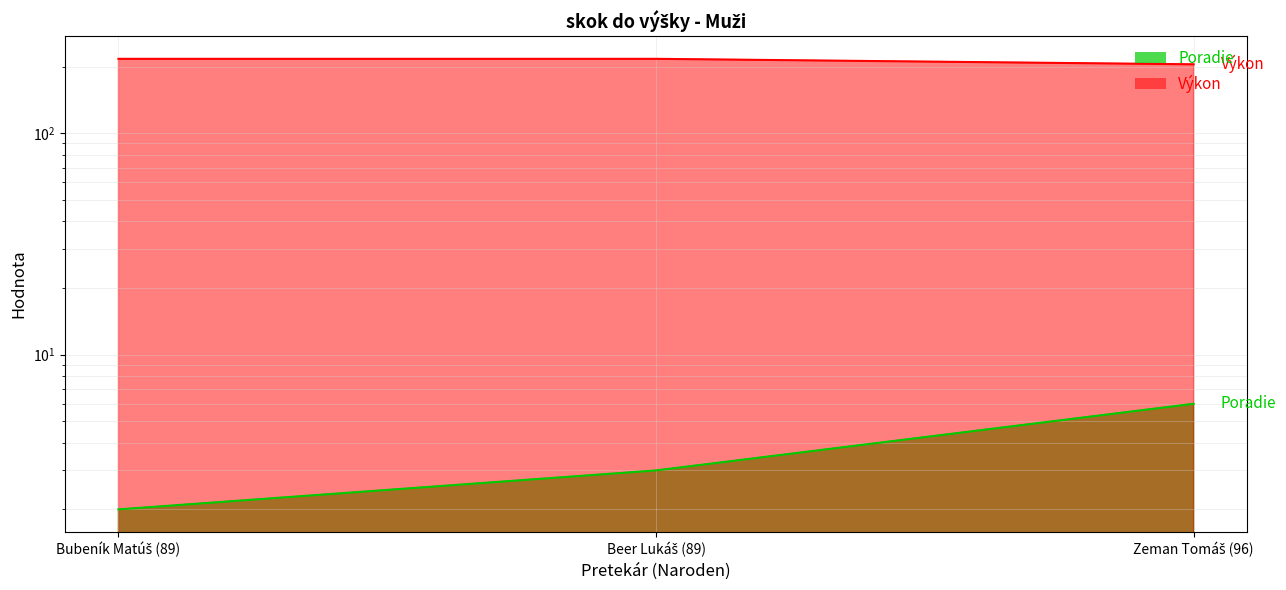

Rank the series at Beer Lukáš (89) from lowest to highest value.

Poradie, Výkon